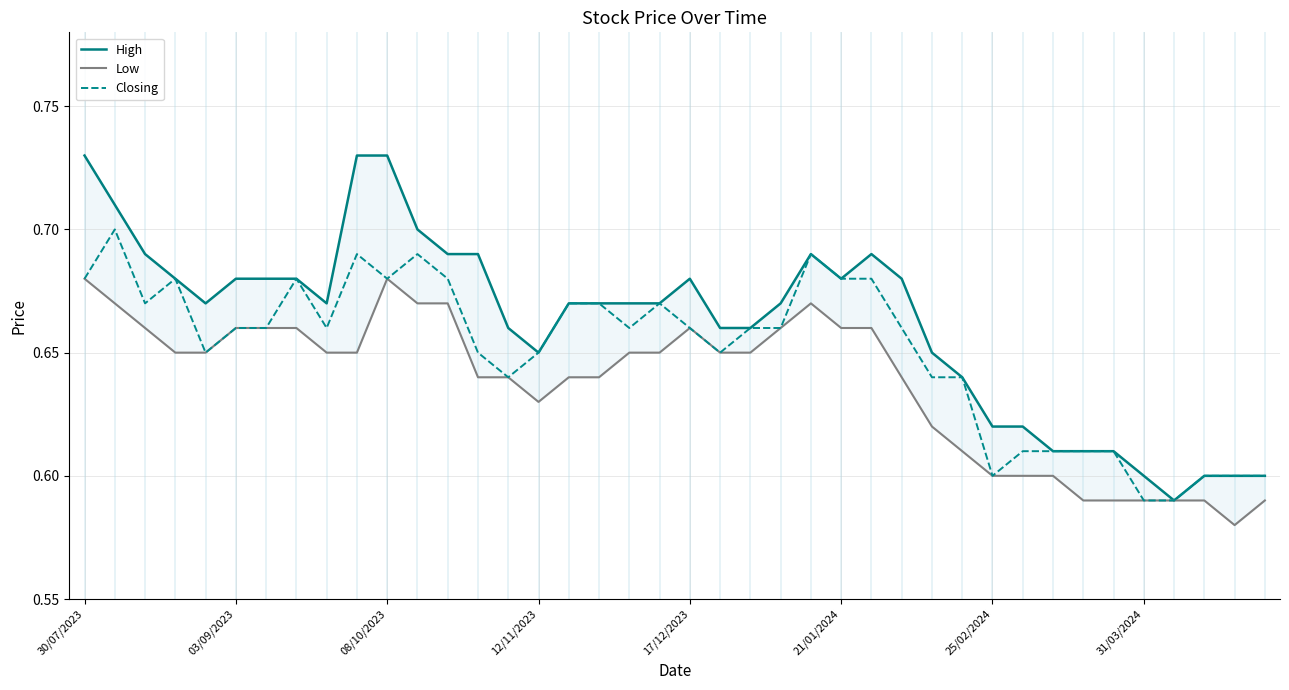

What is the value of the Low point at the 15th from the left?

0.6